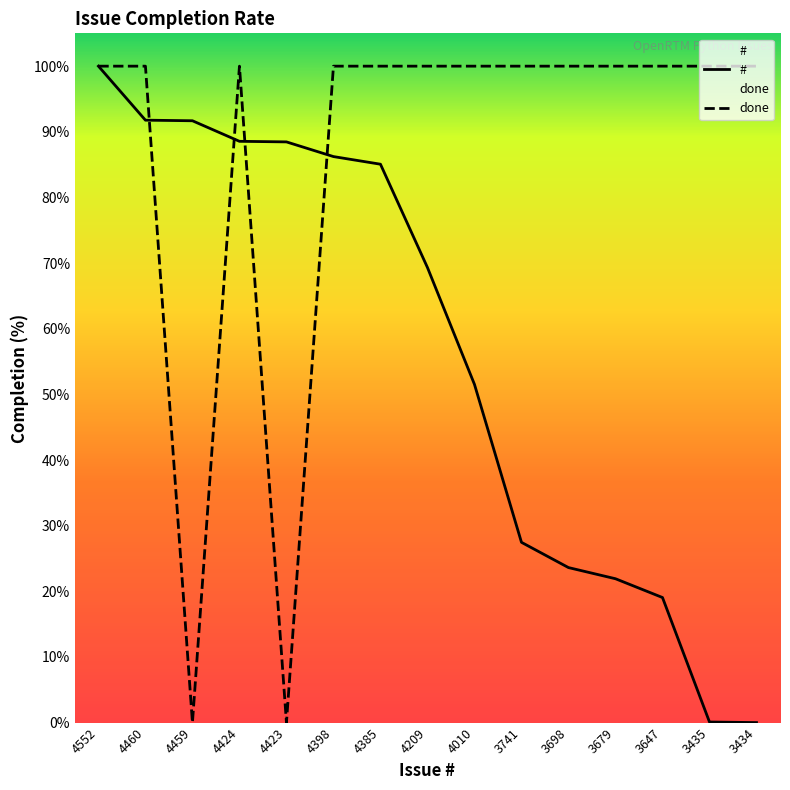

How many series are shown in this chart?

2